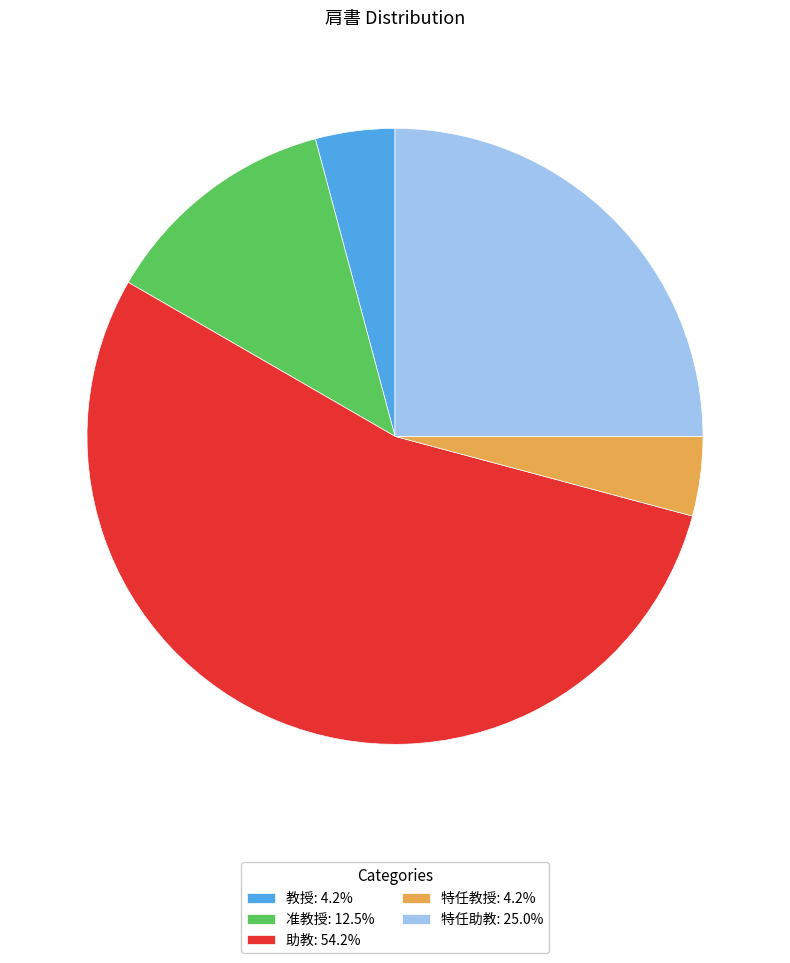

True or false: 准教授 accounts for 19% of the total.

False